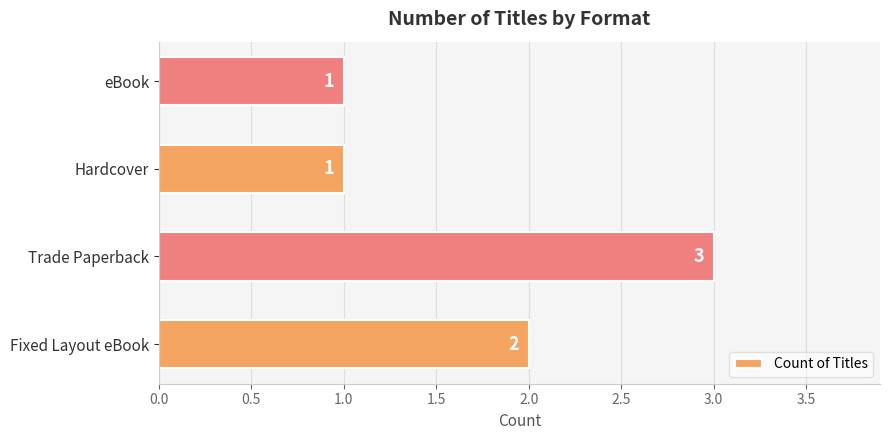

Which has a higher value, Fixed Layout eBook or Hardcover?

Fixed Layout eBook